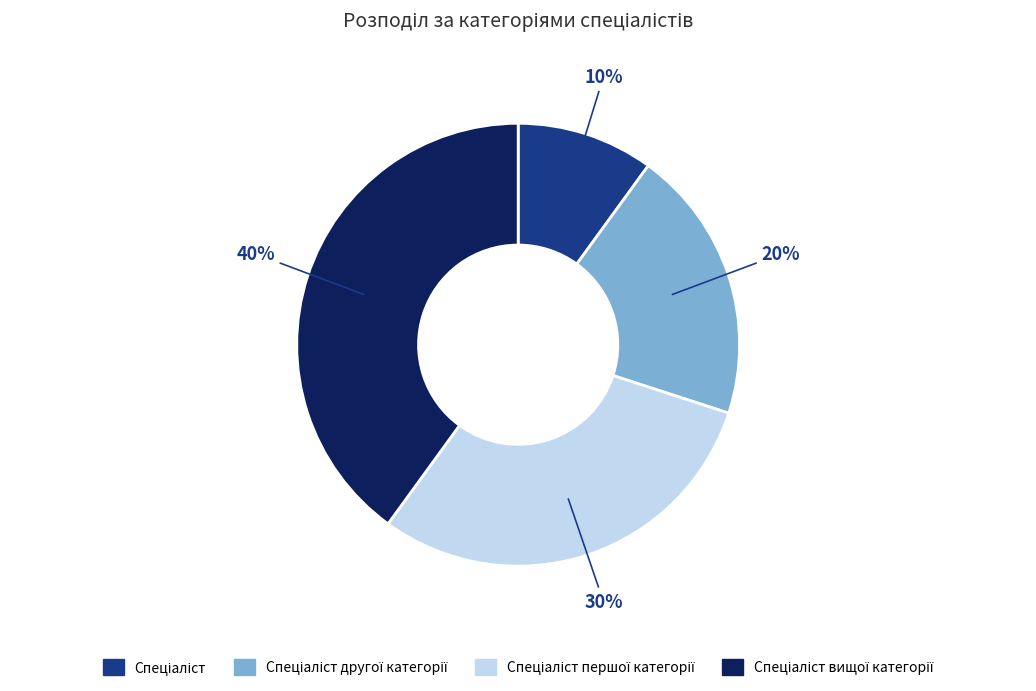

Count the number of slices in the pie.

4